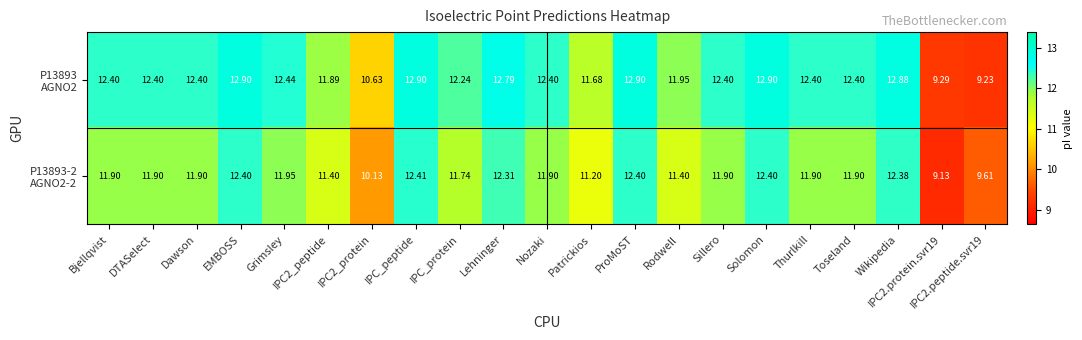

At which category is the sum across all series the highest?

IPC_peptide